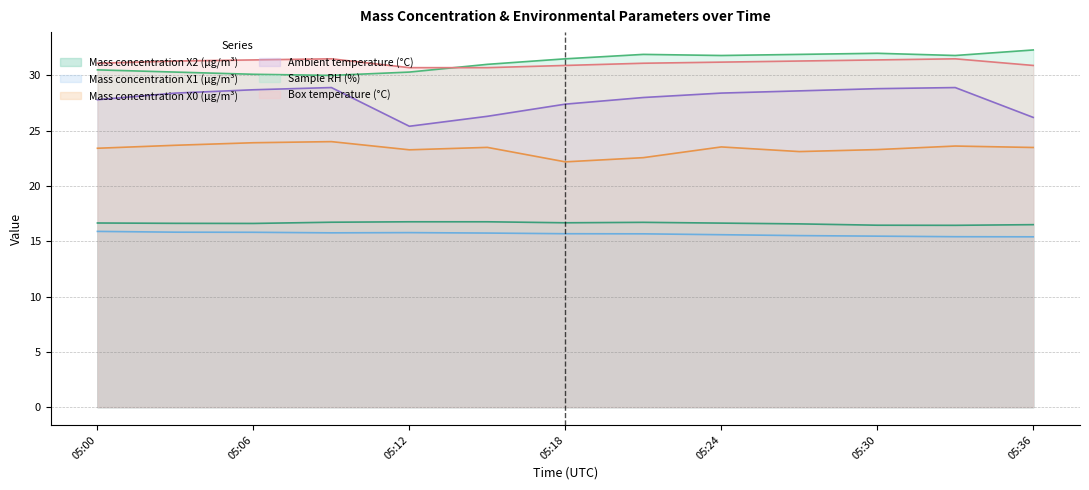

At which category does Box temperature (°C) reach its first local peak?

2021-09-02 05:09:00